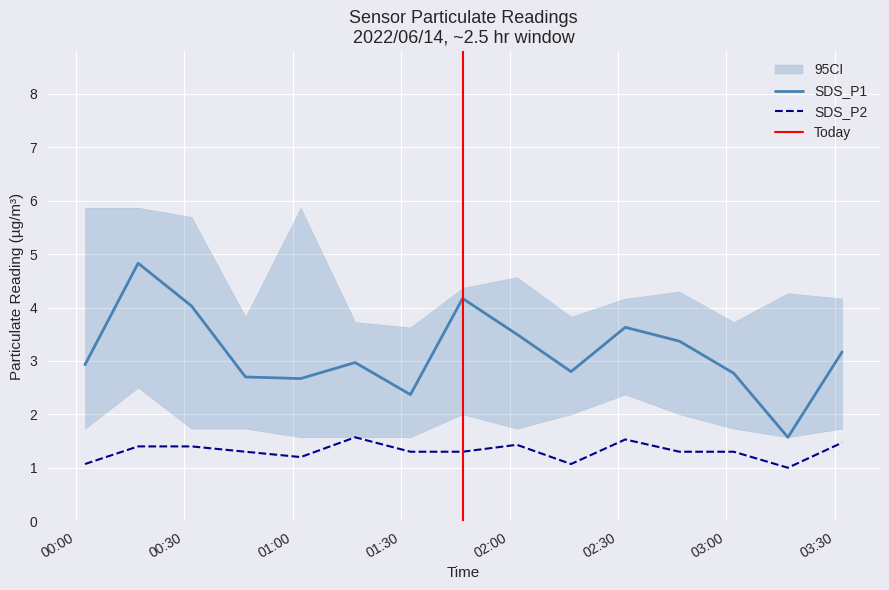

Which series has the largest total across all categories?

SDS_P1